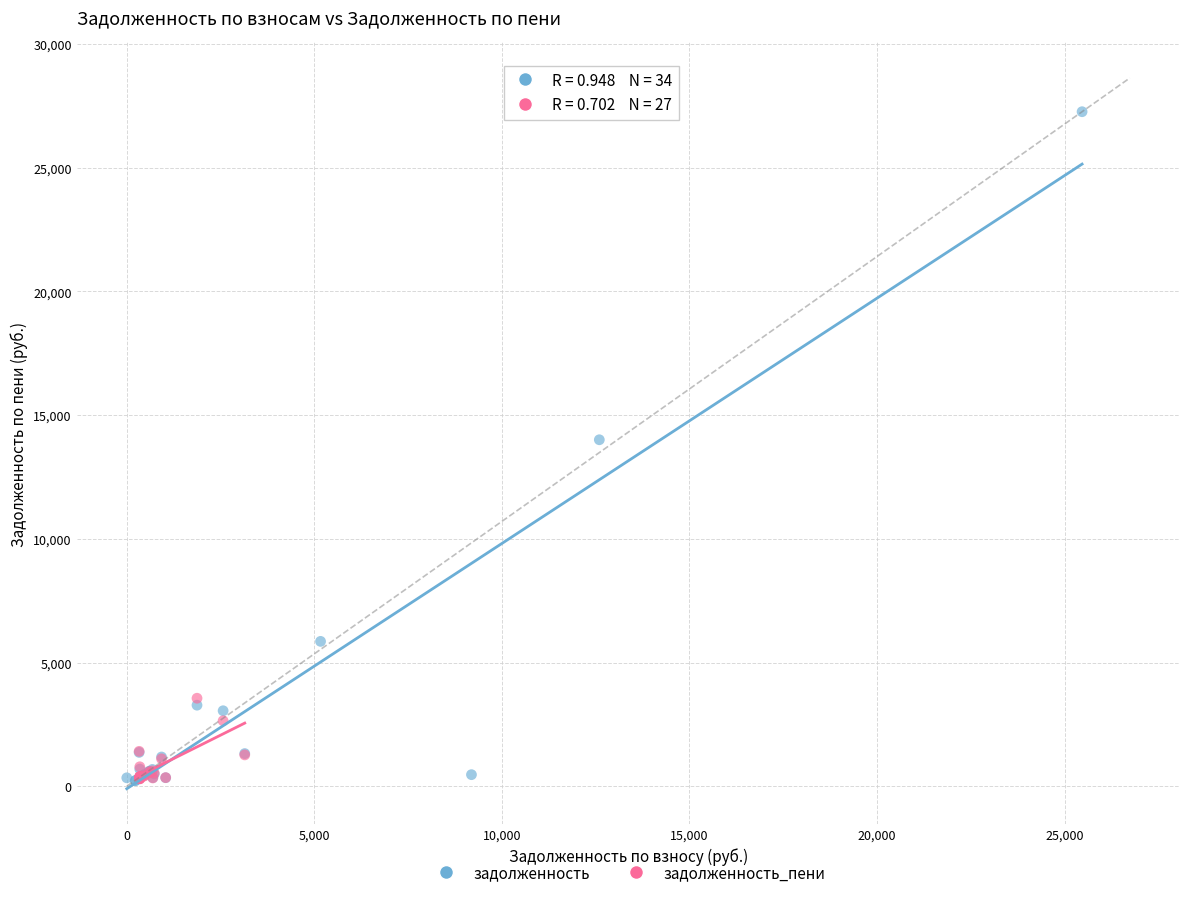

Which series reaches the maximum Y coordinate?

задолженность